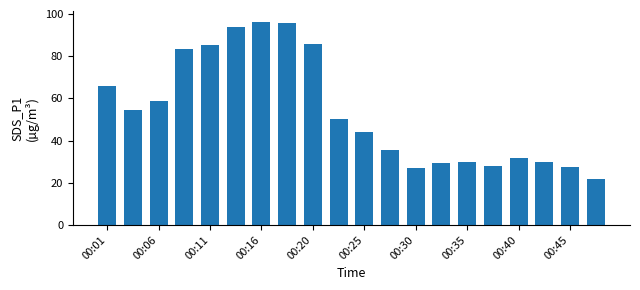

What is the difference between the maximum and minimum values?

74.4